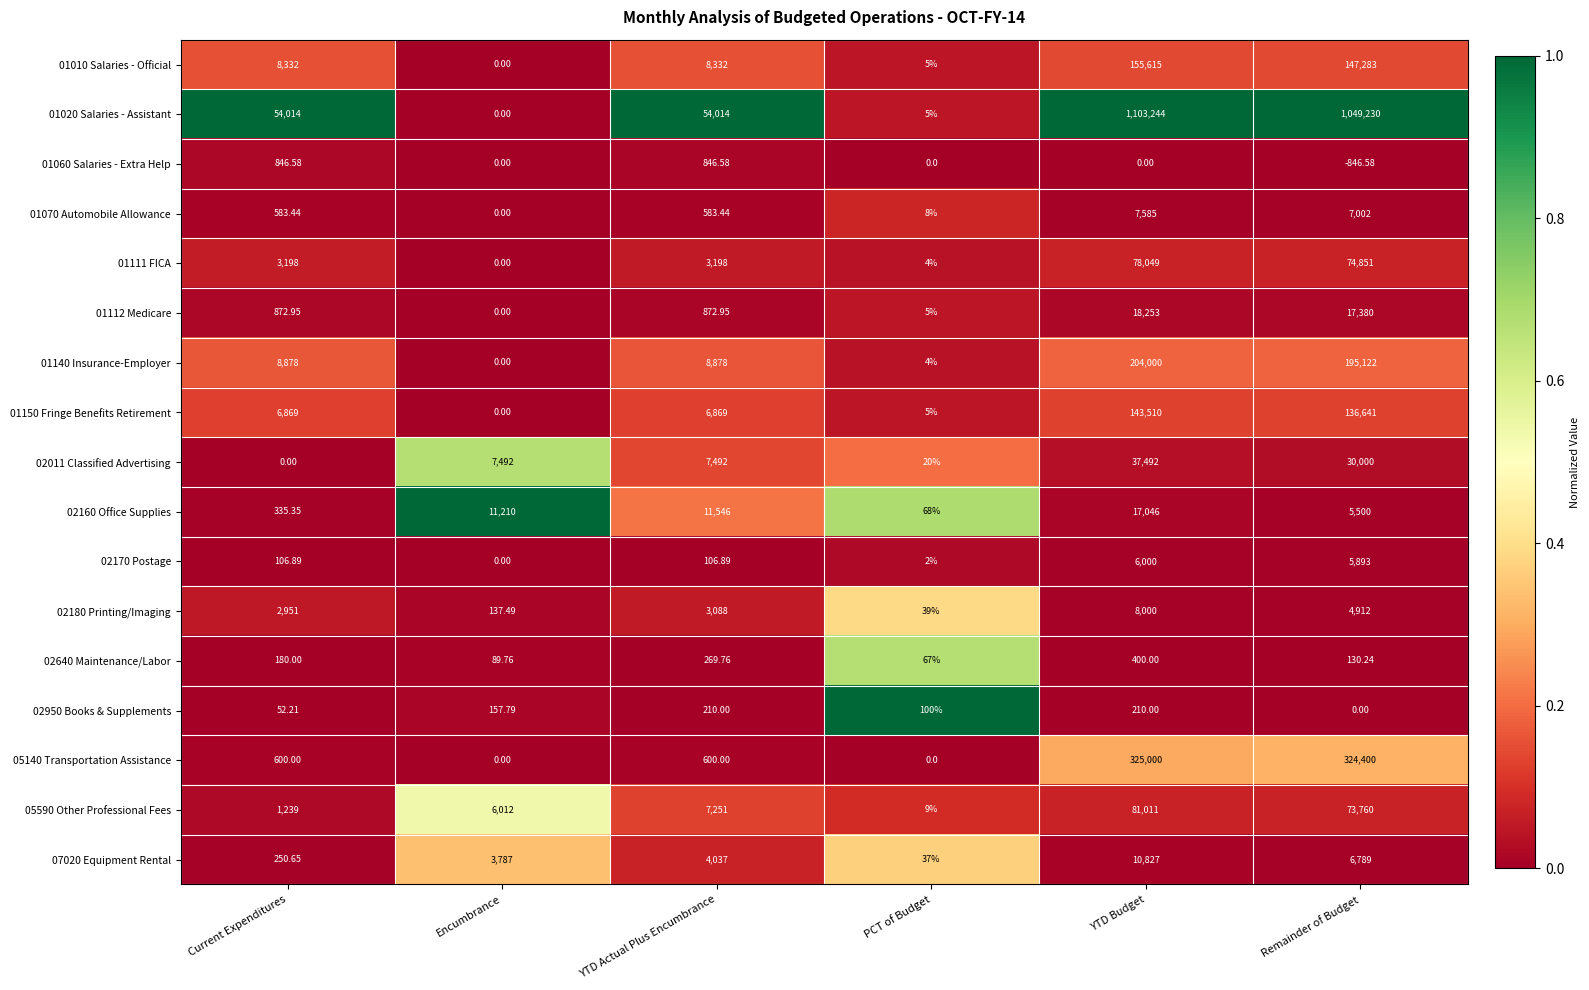

Where is 05590 Other Professional Fees nearest to the value 40510?

Remainder of Budget